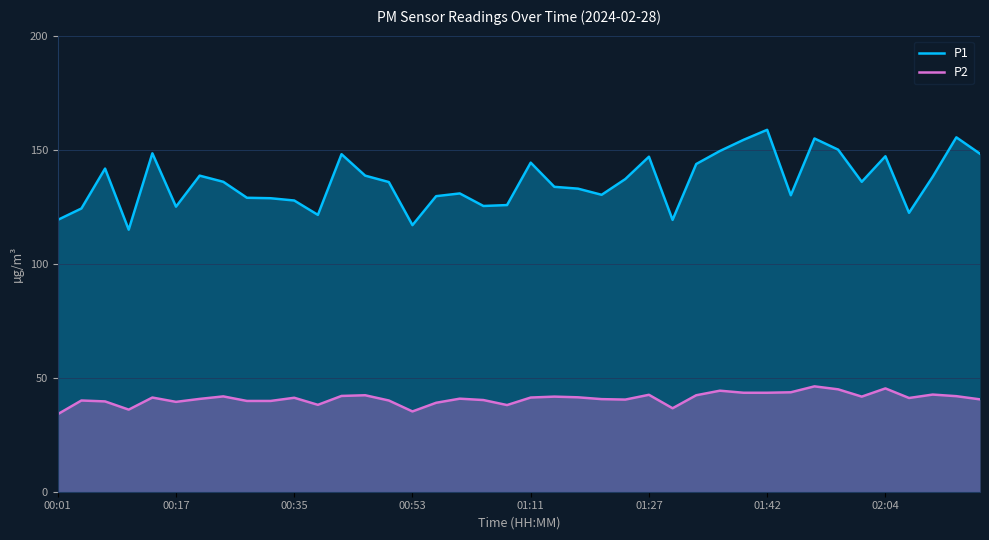

How many data points in P2 are less than 41?

19